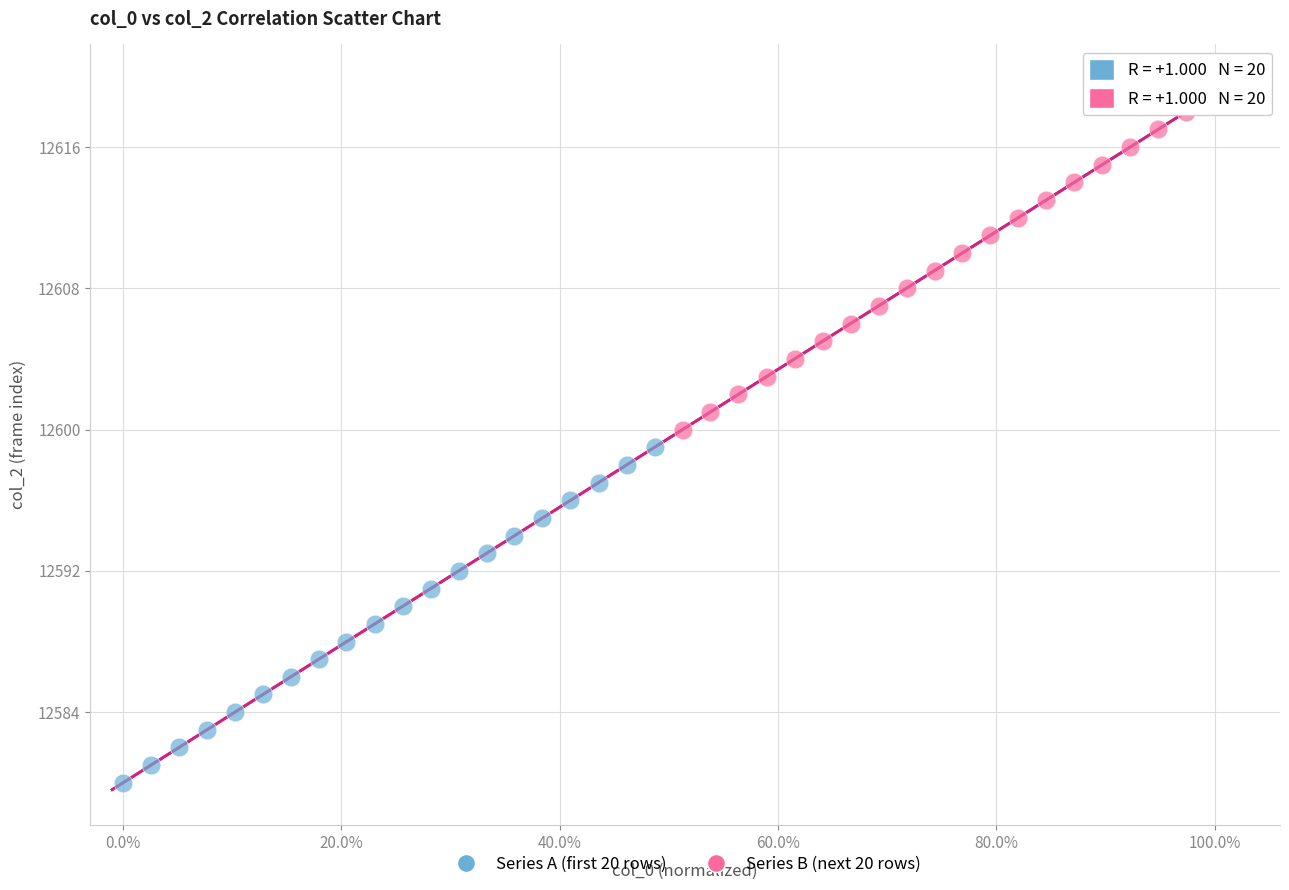

Which series contains the lowest Y value?

Series A (first 20 rows)